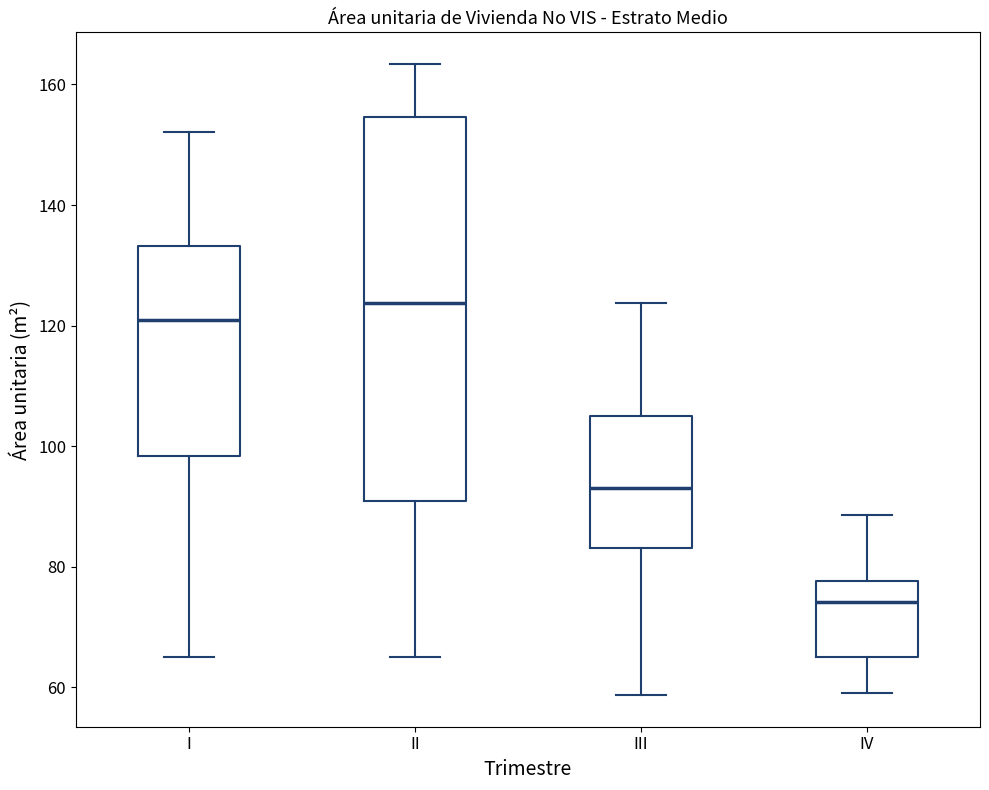

Where does the median line of the box for IV sit on the y-axis? The values are not printed on the chart, so give them approximately, as read against the axis.

74